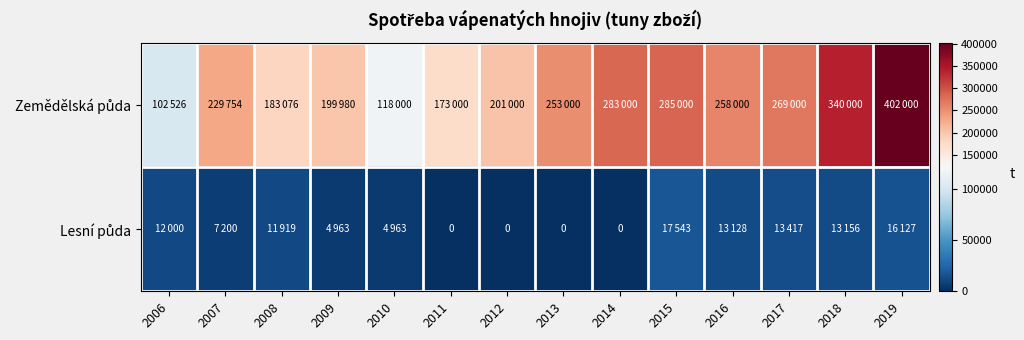

True or false: Lesní půda has a value of 8803 at 2011.

False